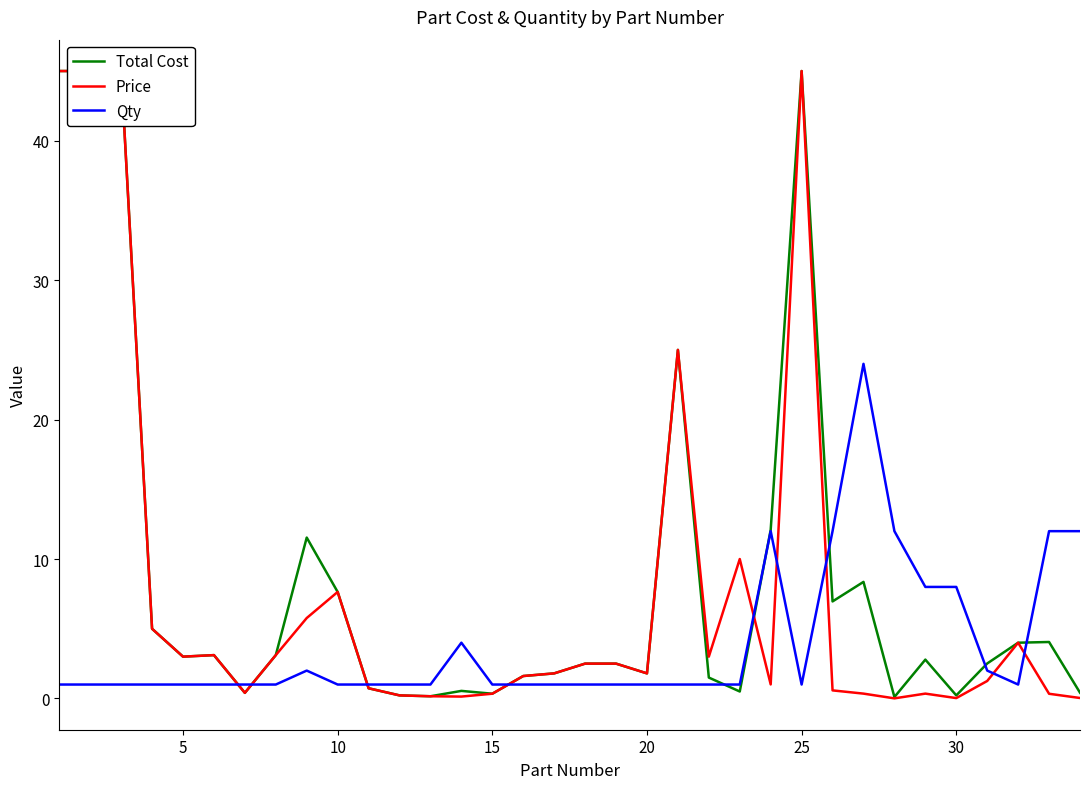

True or false: Price has more than 0 points higher than both neighbors.

True